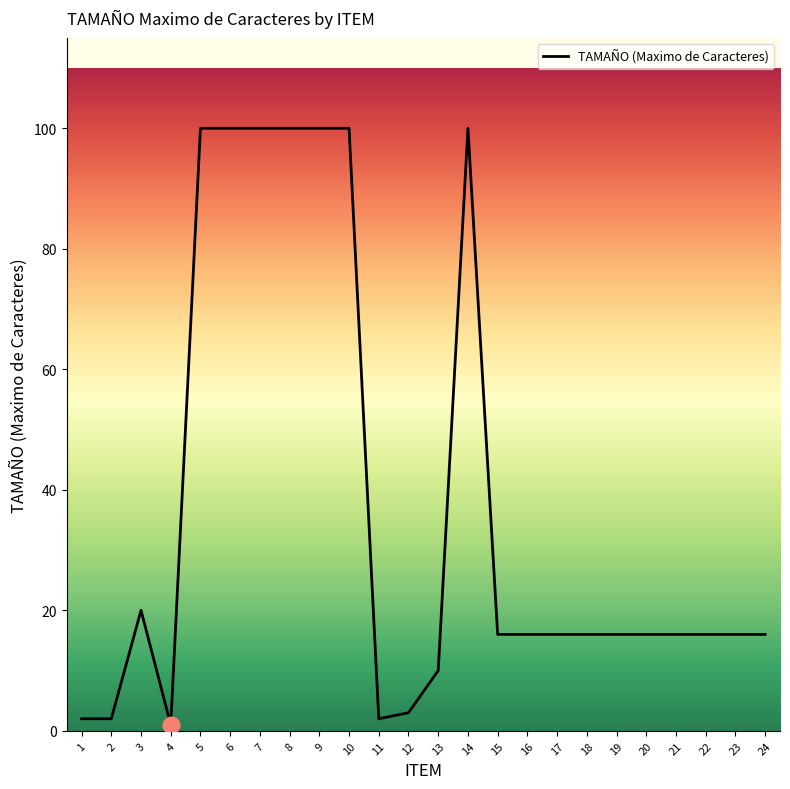

What is the greatest value displayed?

100